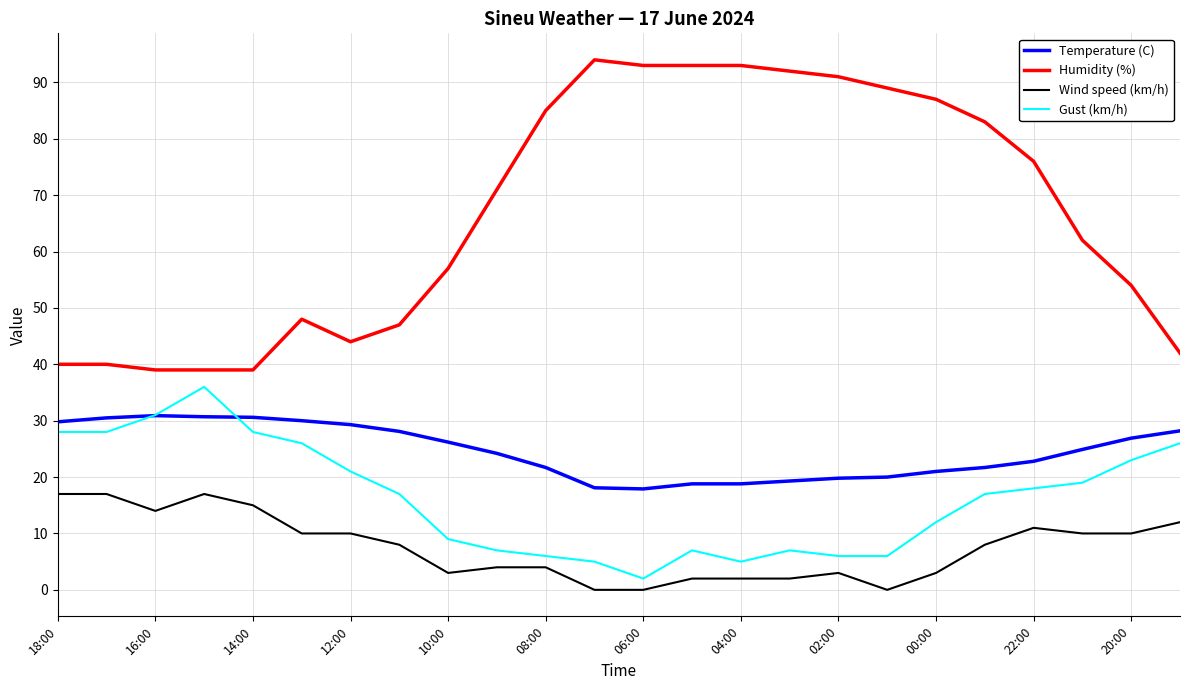

True or false: Gust (km/h) has more than 0 interior local peaks.

True